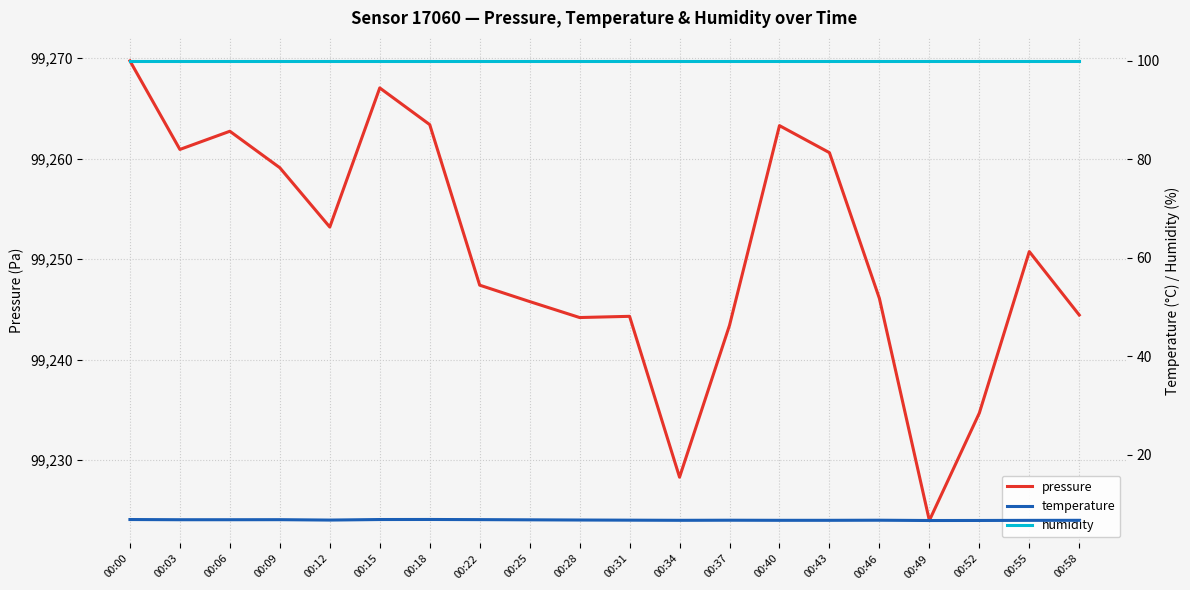

Which label corresponds to the largest value in the chart?

00:00